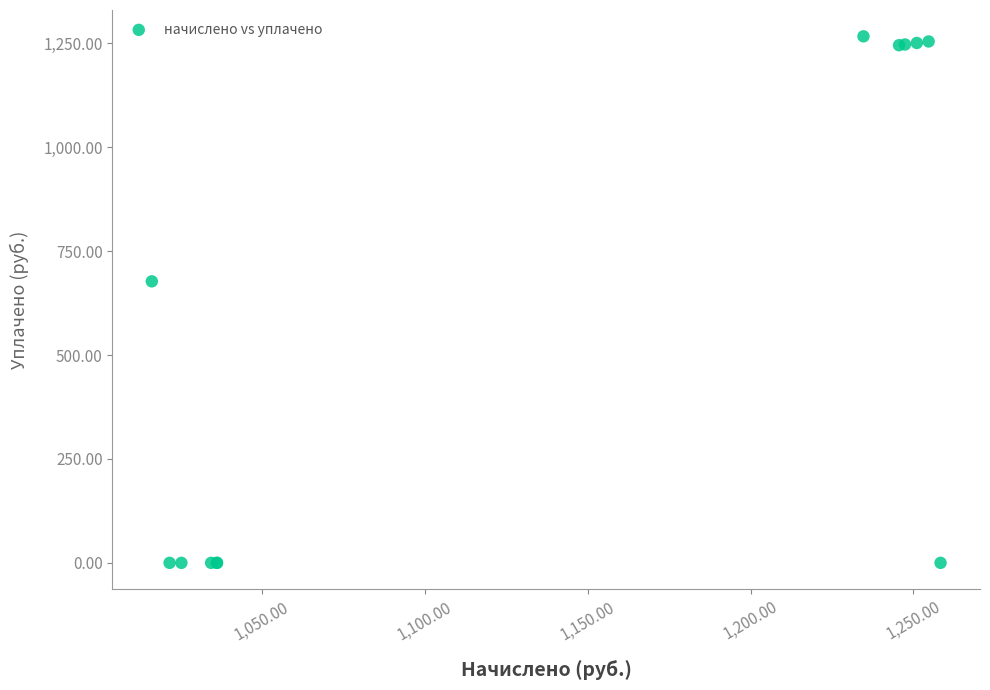

What Y value in the scatter plot is closest to 633?

677.4